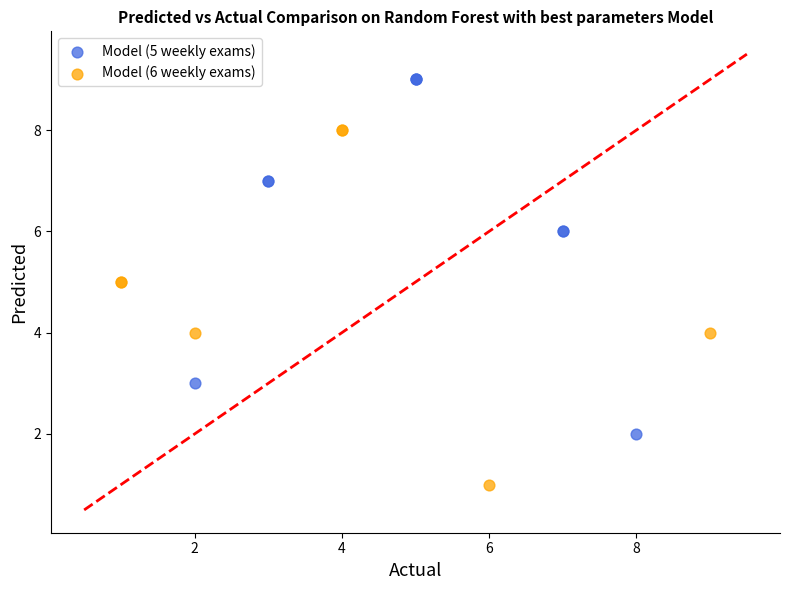

Which series contains the highest Y value?

Model (5 weekly exams)